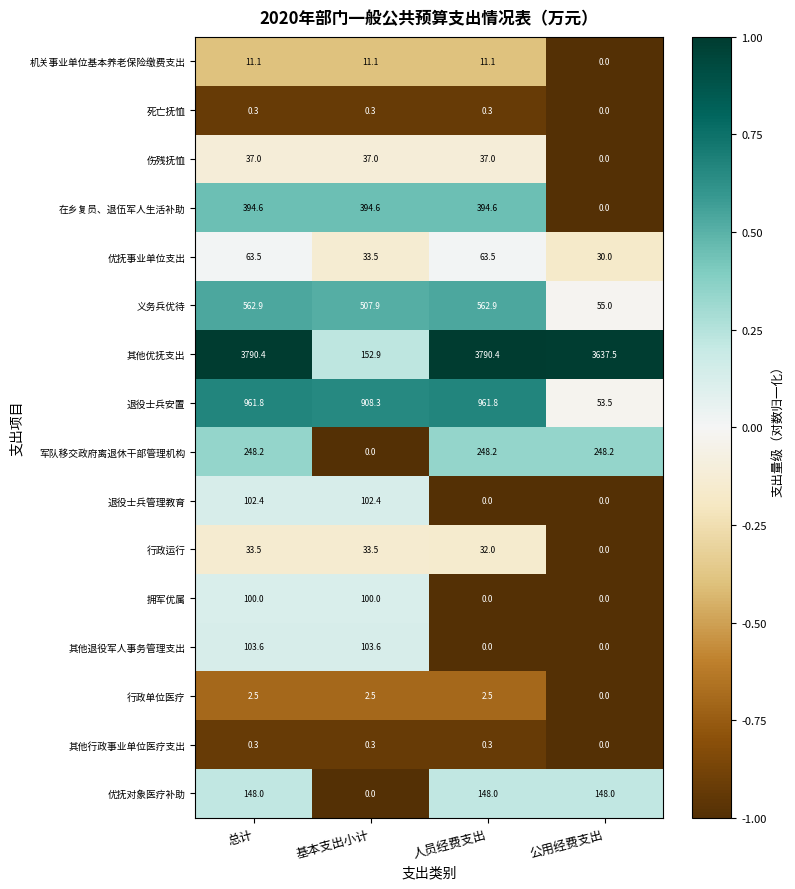

At which category is the sum across all series the highest?

总计